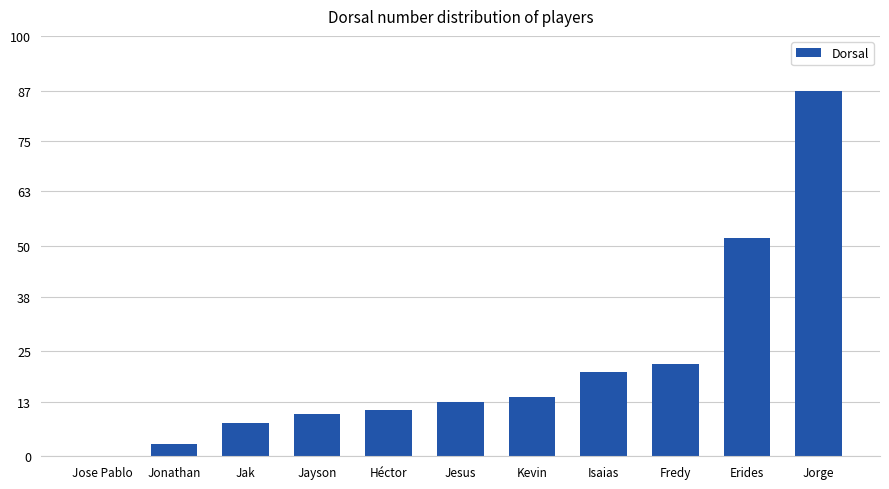

How many positive values are there?

10